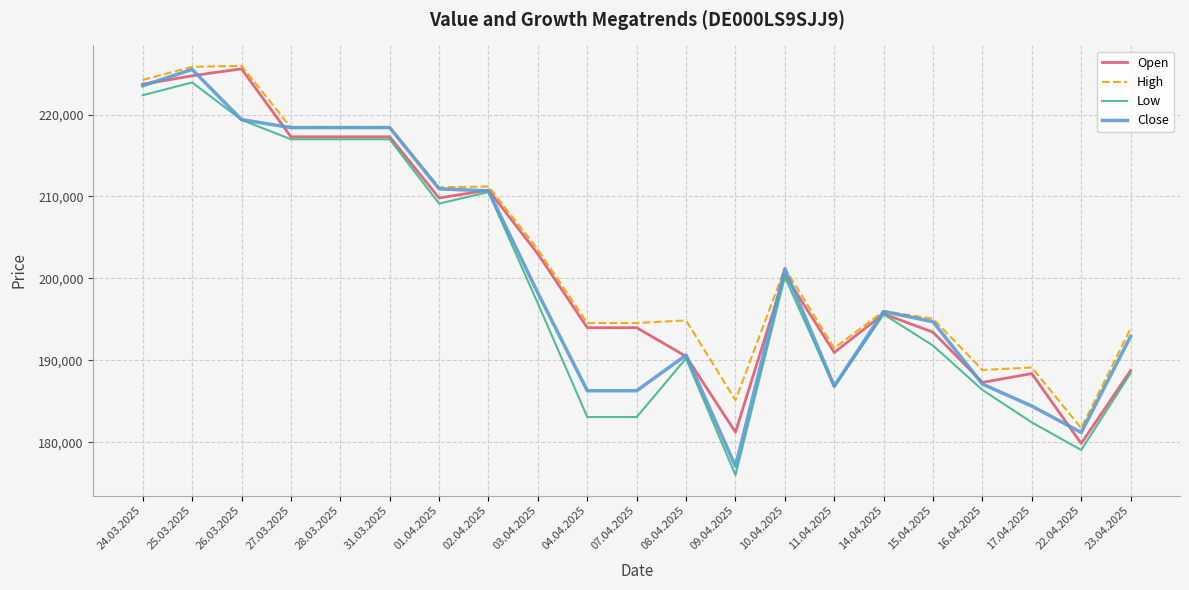

What is the difference between the second highest and minimum values in the Close series?

46463